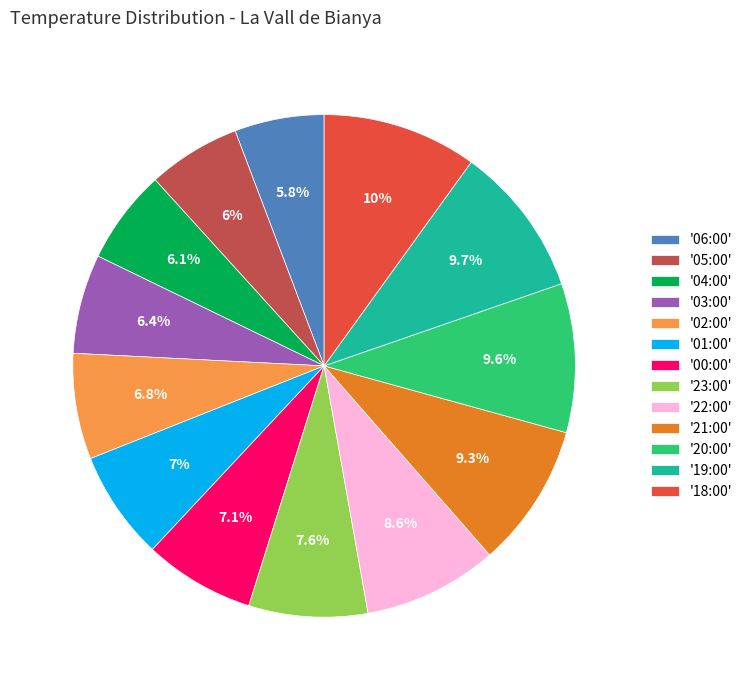

What is the total percentage of '22:00' and '03:00'?

15.0%